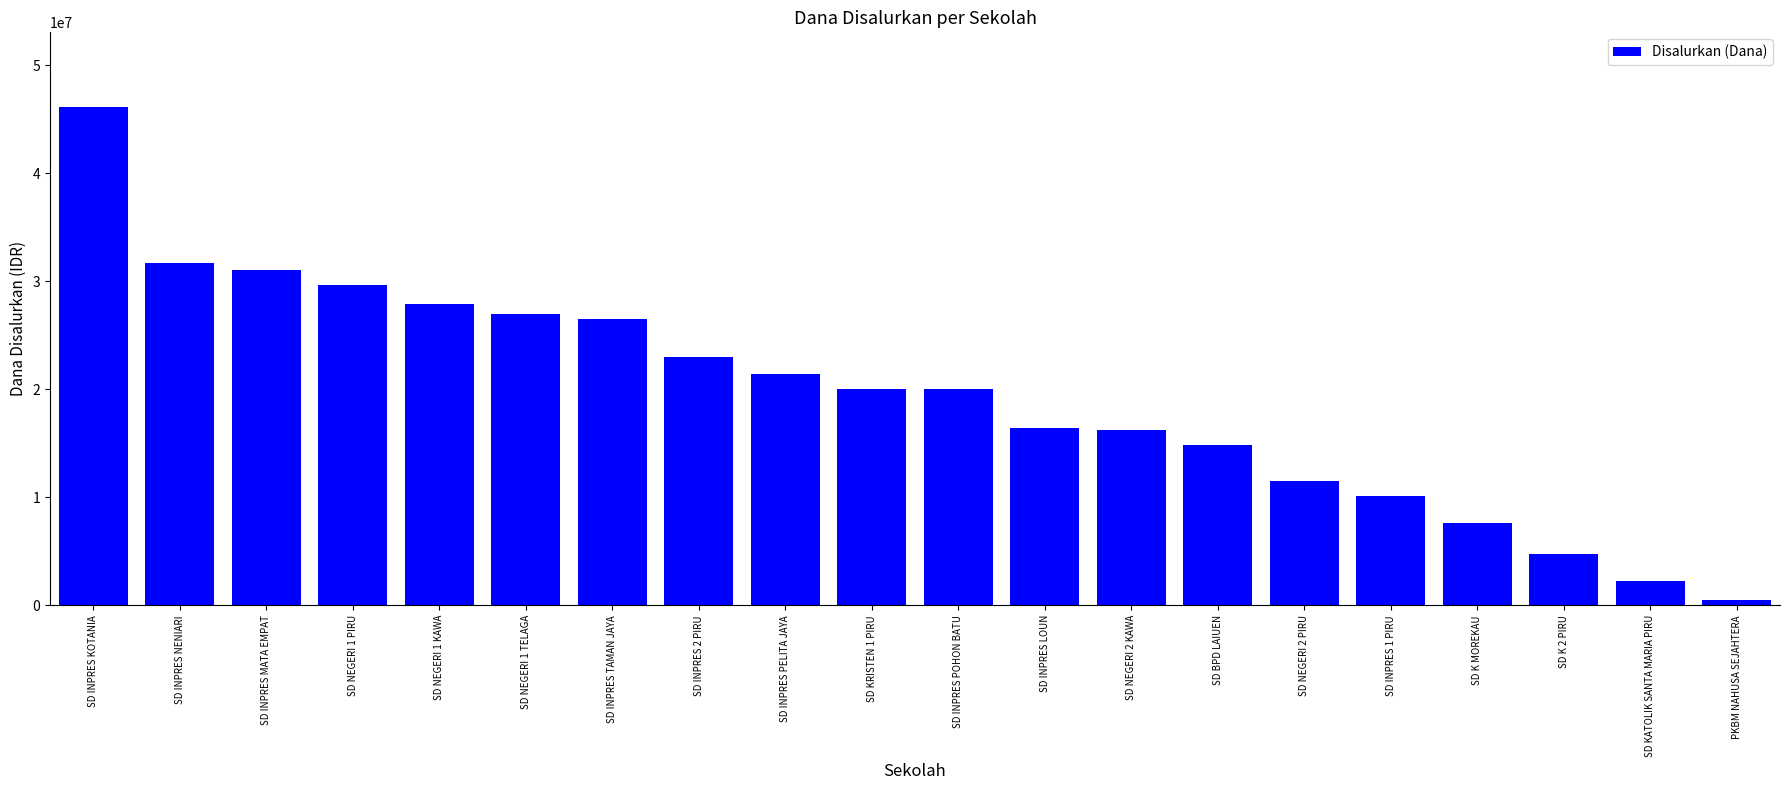

Which label corresponds to the smallest value in the chart?

PKBM NAHUSA SEJAHTERA